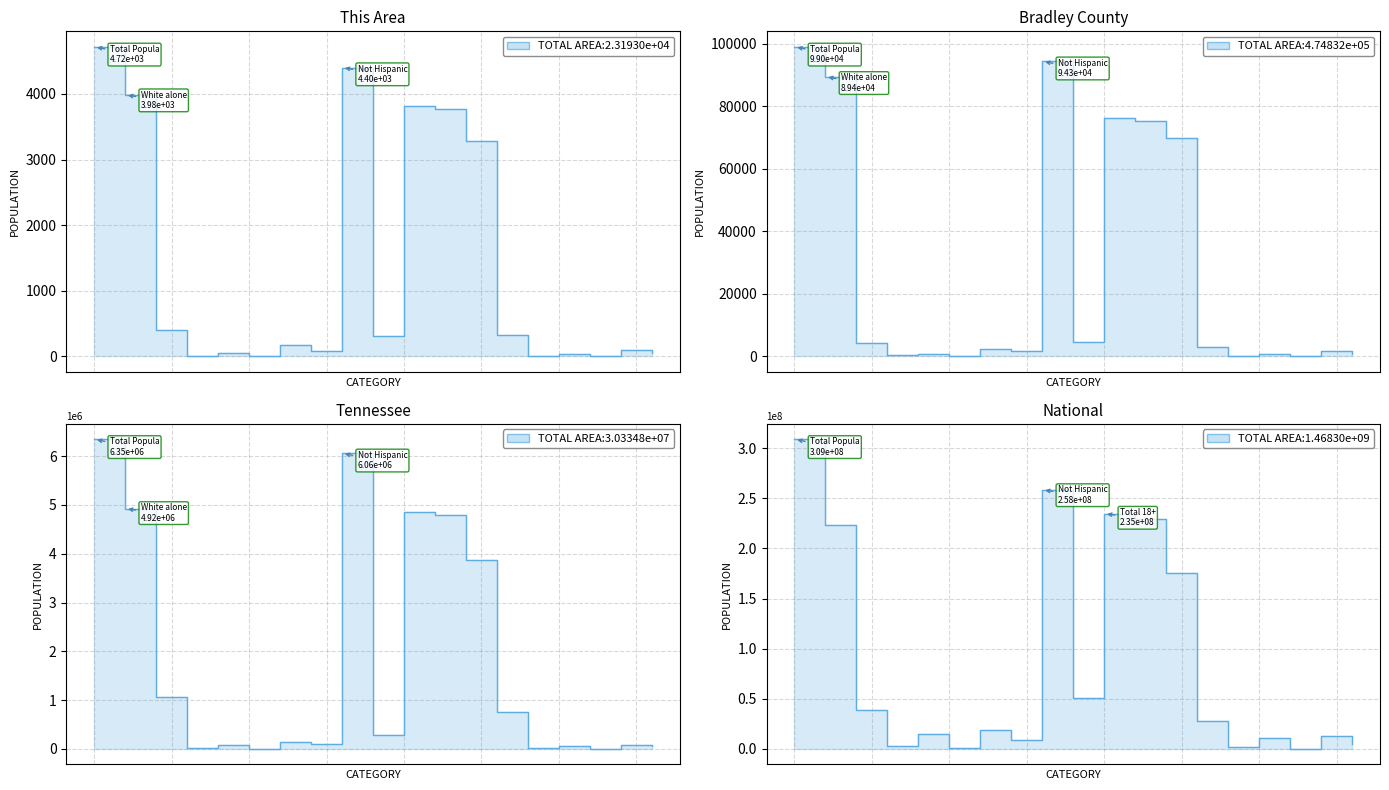

What is the average value of the Tennessee series?

1764989